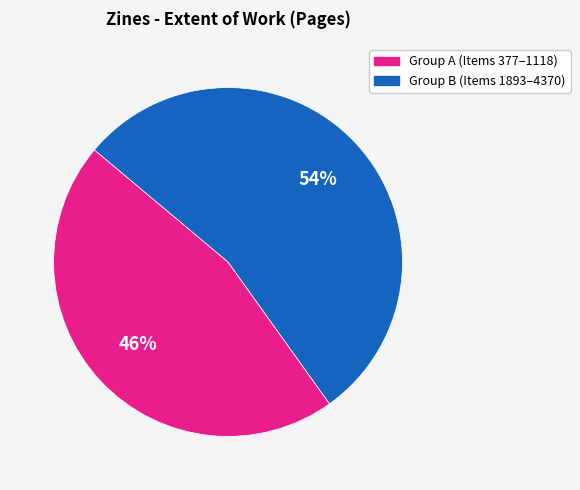

Approximately how many times larger is the value at Group A (Items 377–1118) compared to Group B (Items 1893–4370)?

0.9